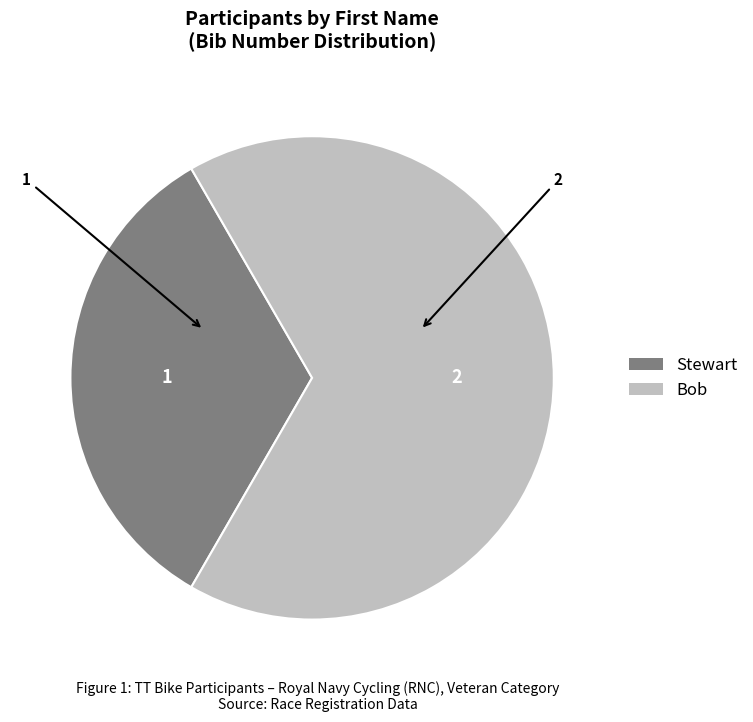

True or false: Bob accounts for 67% of the total.

True